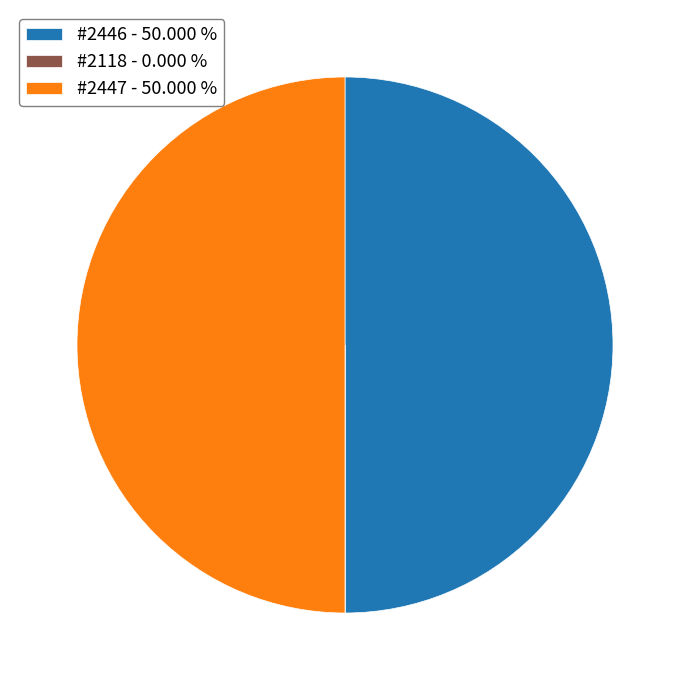

Combined, do #2447 - 50.000 % and #2446 - 50.000 % account for over 50%?

Yes